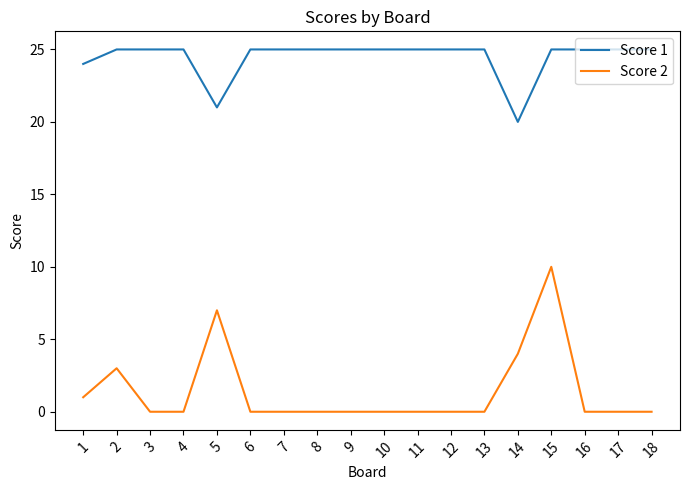

Reading right to left, what are all the values shown in this chart?

Score 1: 18=25	17=25	16=25	15=25	14=20	13=25	12=25	11=25	10=25	9=25	8=25	7=25	6=25	5=21	4=25	3=25	2=25	1=24
Score 2: 18=0	17=0	16=0	15=10	14=4	13=0	12=0	11=0	10=0	9=0	8=0	7=0	6=0	5=7	4=0	3=0	2=3	1=1